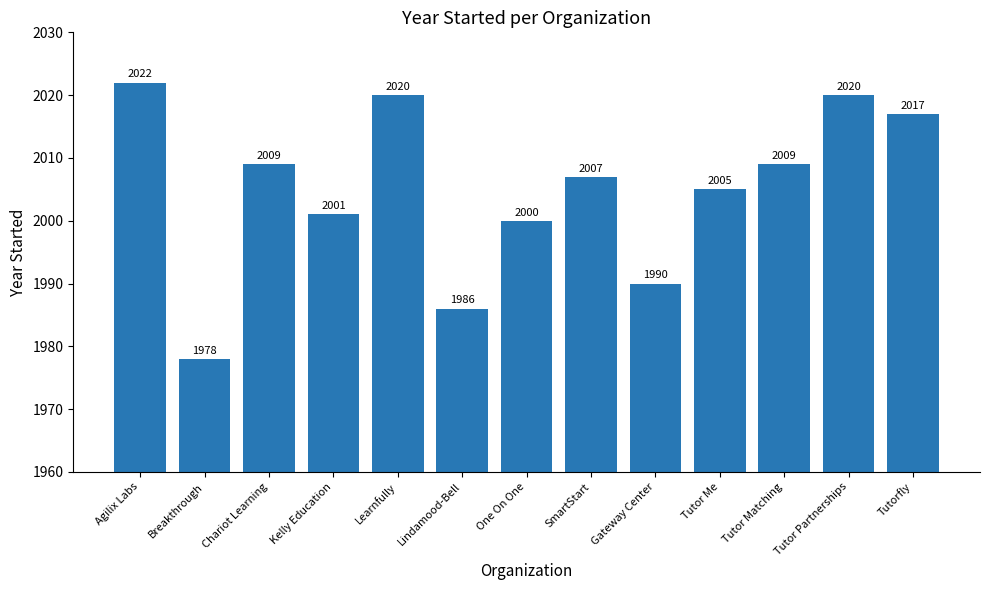

What is the change in value from One On One to Tutor Me?

+5